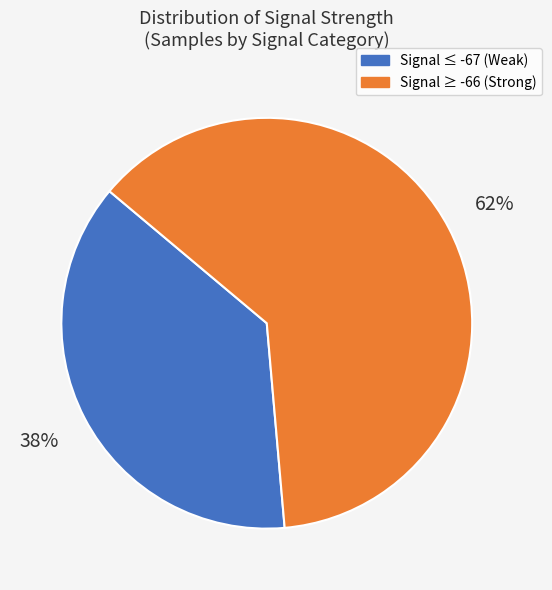

Which category has the smallest portion of the pie?

Signal ≤ -67 (Weak)